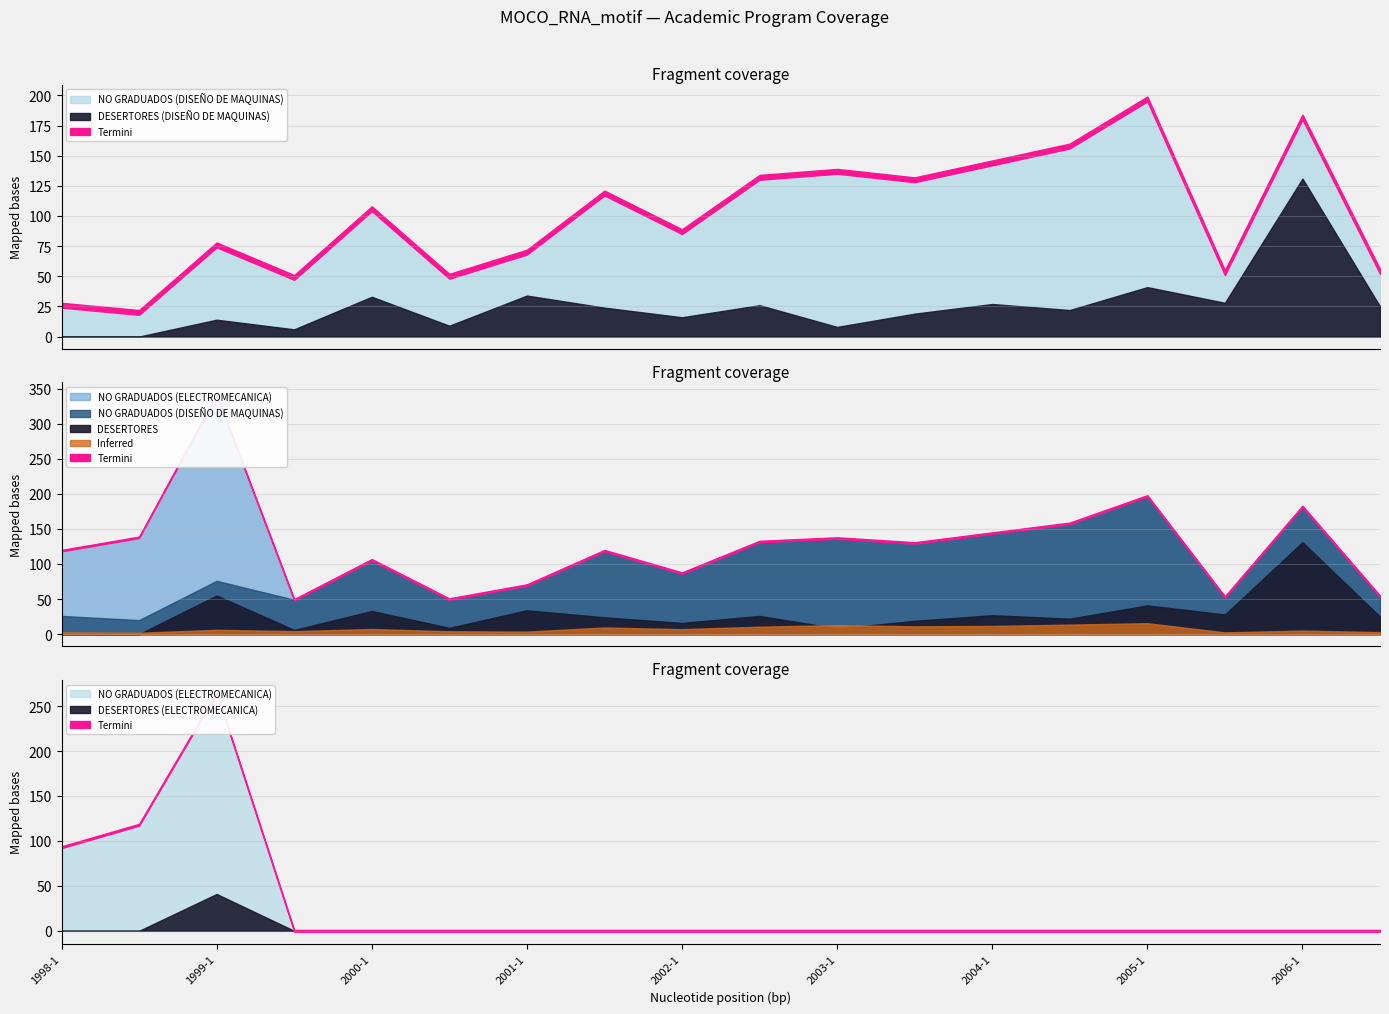

Does the chart have visible grid lines?

Yes